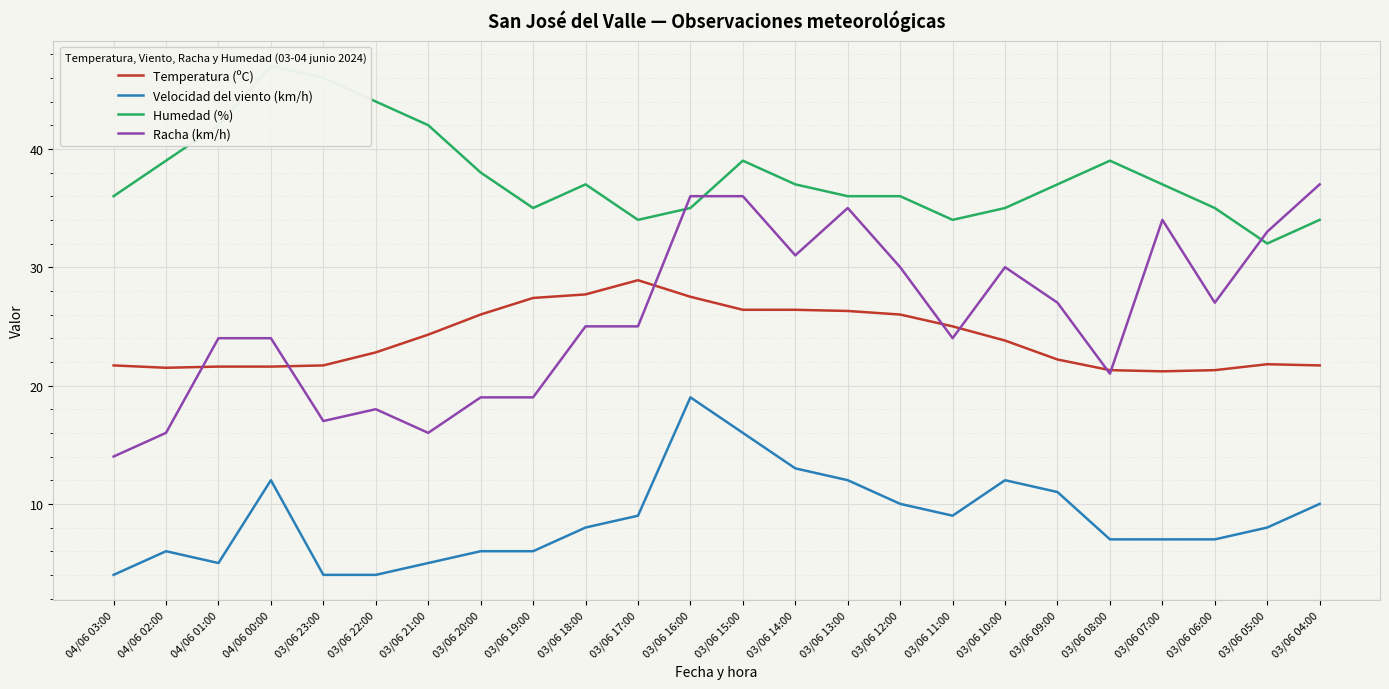

True or false: Temperatura (ºC) and Racha (km/h) intersect in this chart.

True